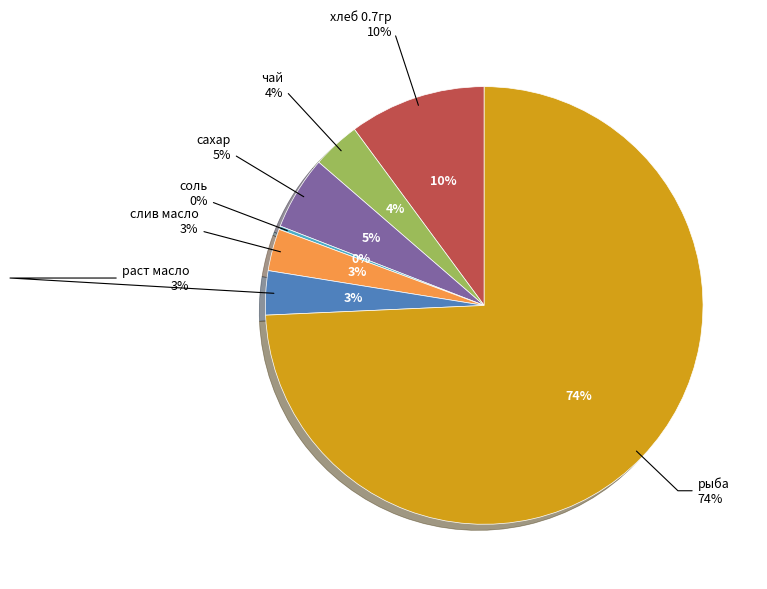

What portion of the pie excludes чай?

96.5%